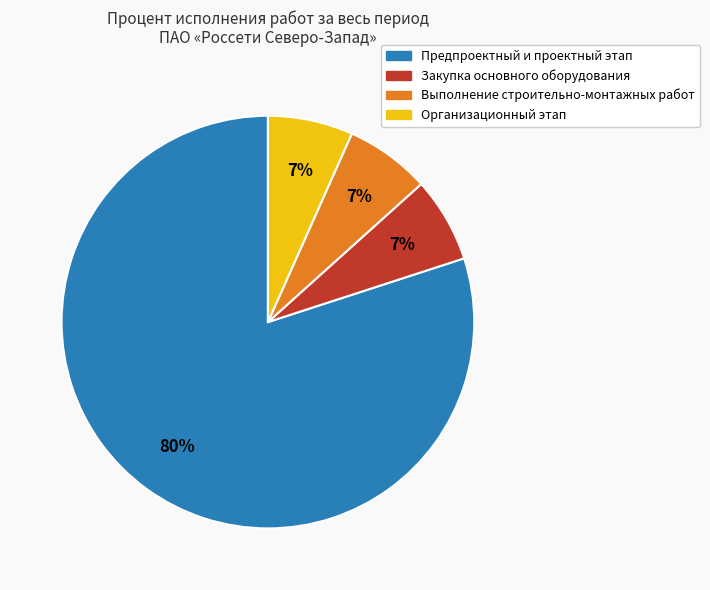

To the nearest percent, what is the average slice percentage?

25%